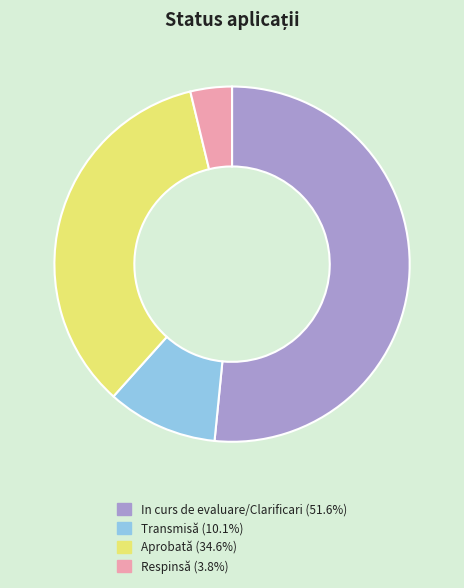

Rank the categories by value from highest to lowest.

In curs de evaluare/Clarificari, Aprobată, Transmisă, Respinsă